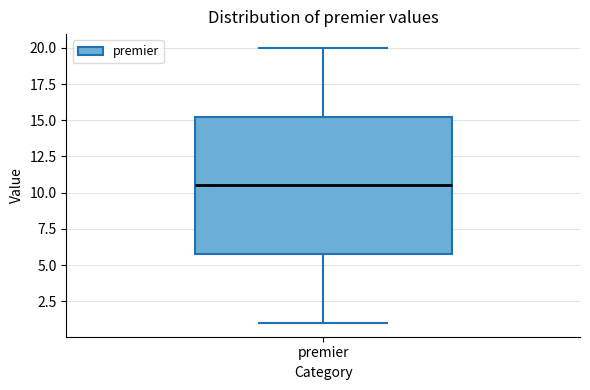

Where is the lower edge of the box for premier on the y-axis? The values are not printed on the chart, so give them approximately, as read against the axis.

6.0